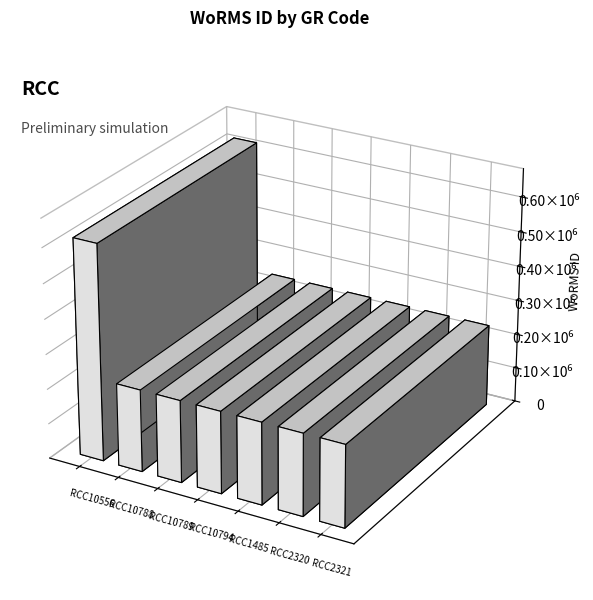

Are the bars grouped side by side (vs. stacked)?

No